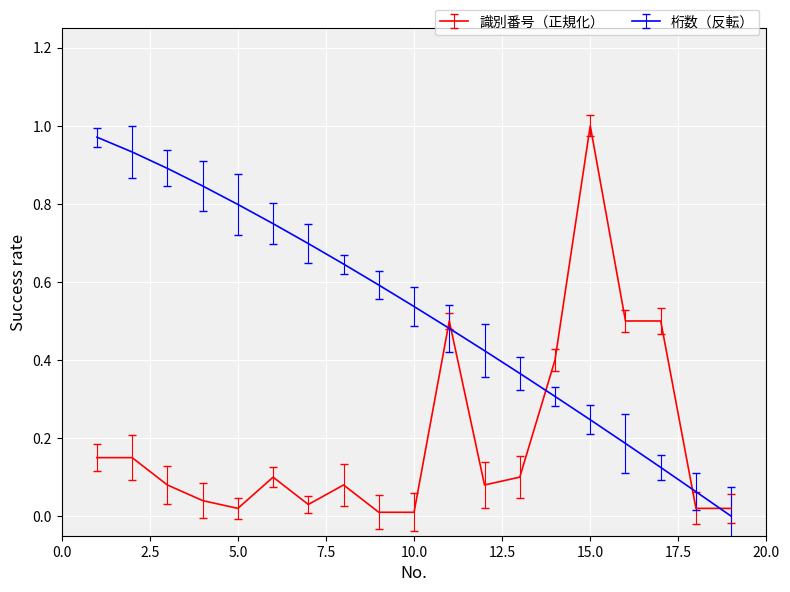

Rank the series by their average value, from highest to lowest.

桁数（反転）, 識別番号（正規化）